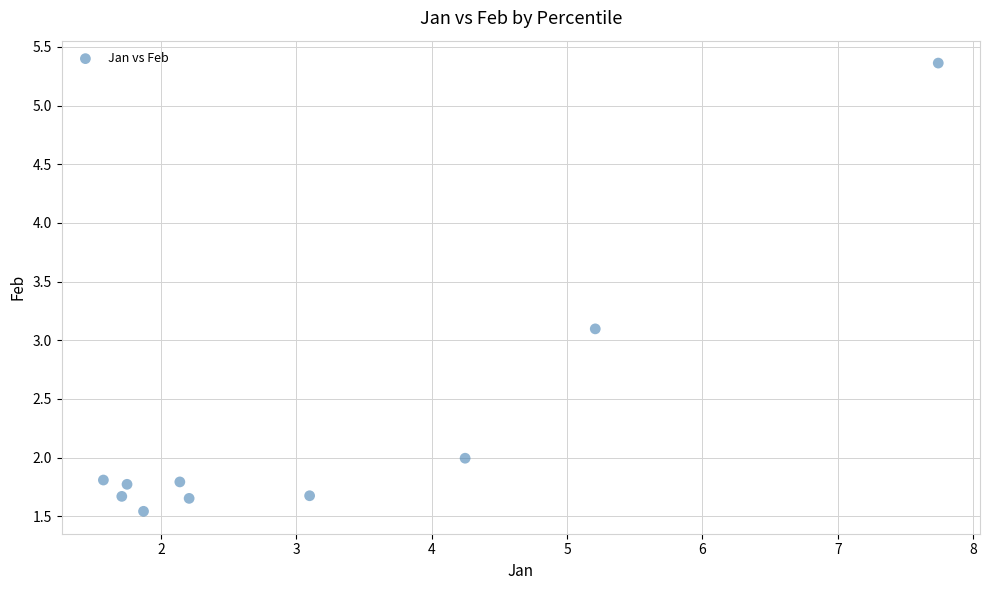

What is the range of X values (max minus min)?

6.2